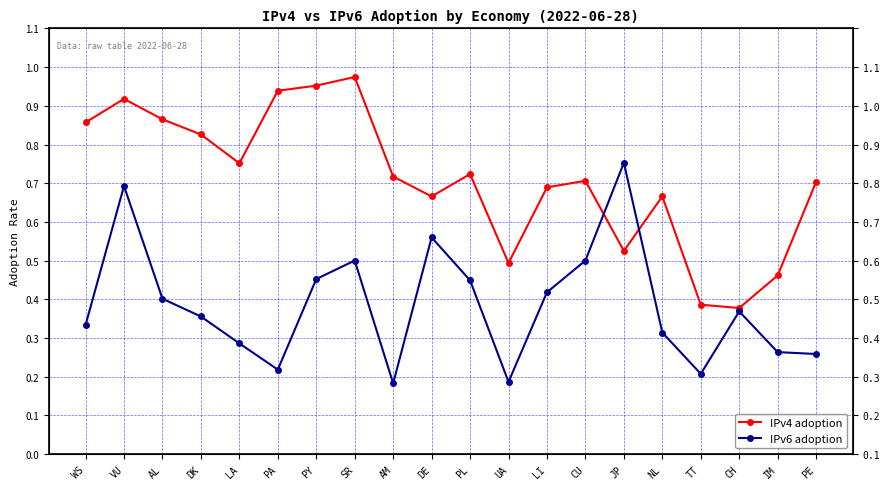

How many data points does each series have?

20